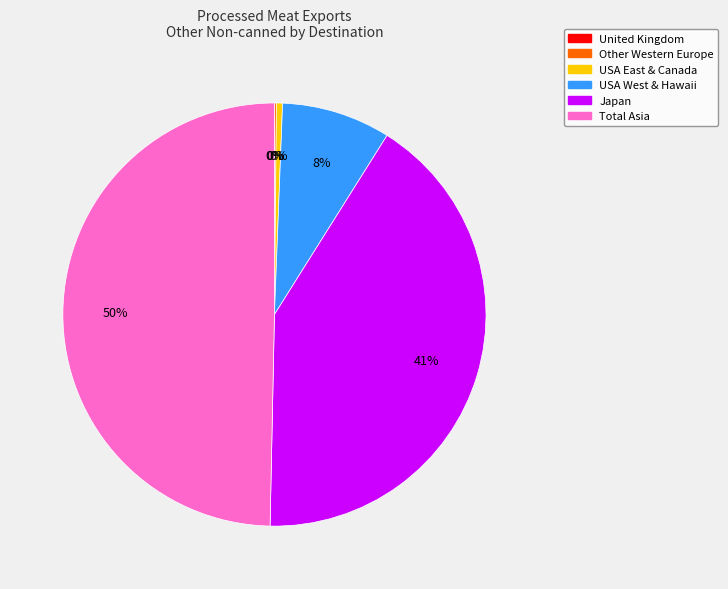

Which has a higher value, Total Asia or Japan?

Total Asia